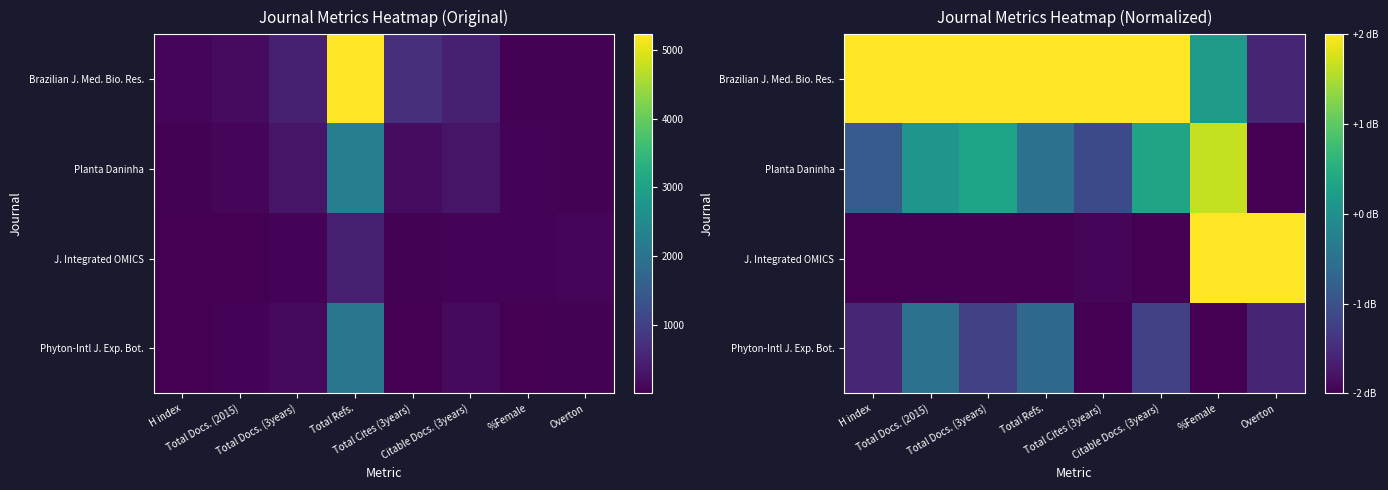

True or false: Planta Daninha has a value of -2.0 at Overton.

True